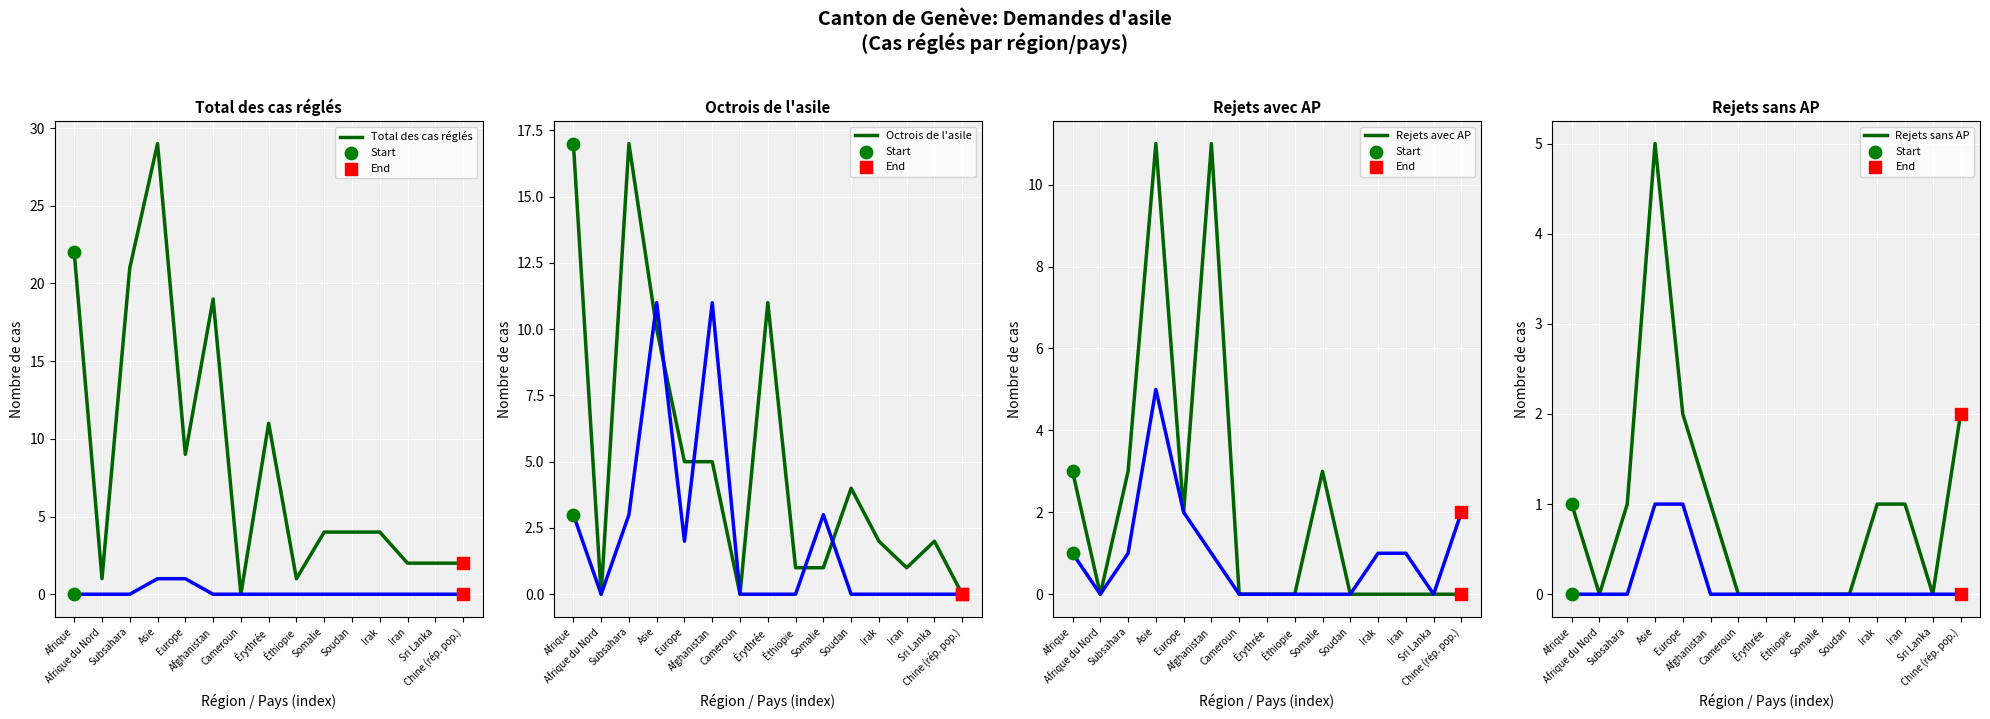

Which series contains the lowest Y value?

Total des cas réglés